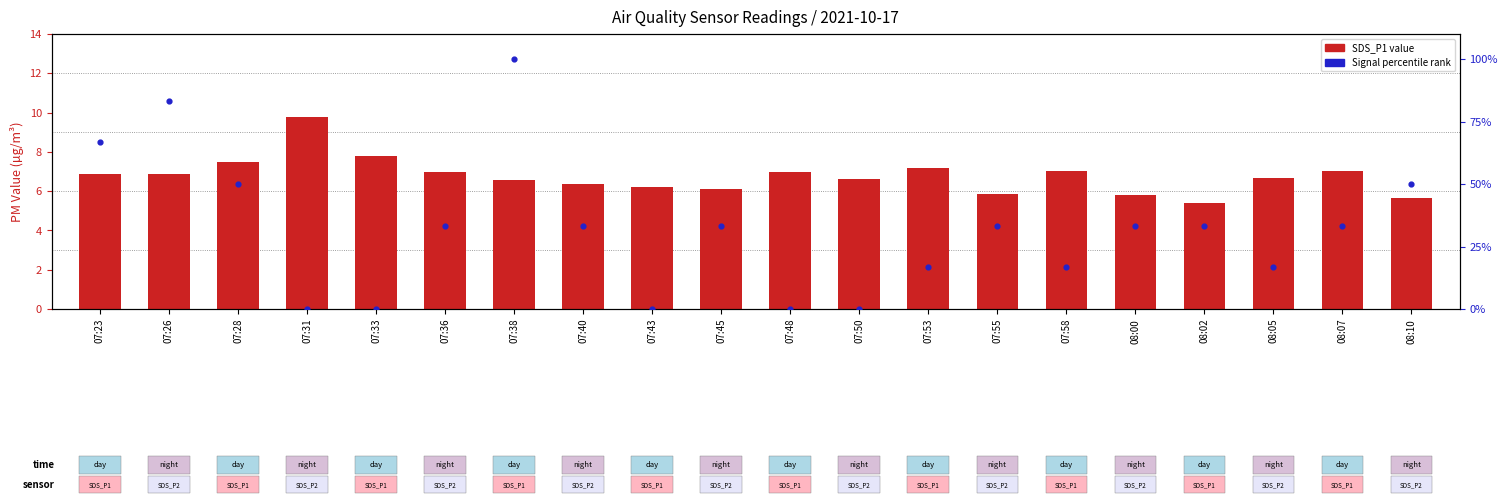

Which series has the widest spread of Y values?

Signal percentile rank